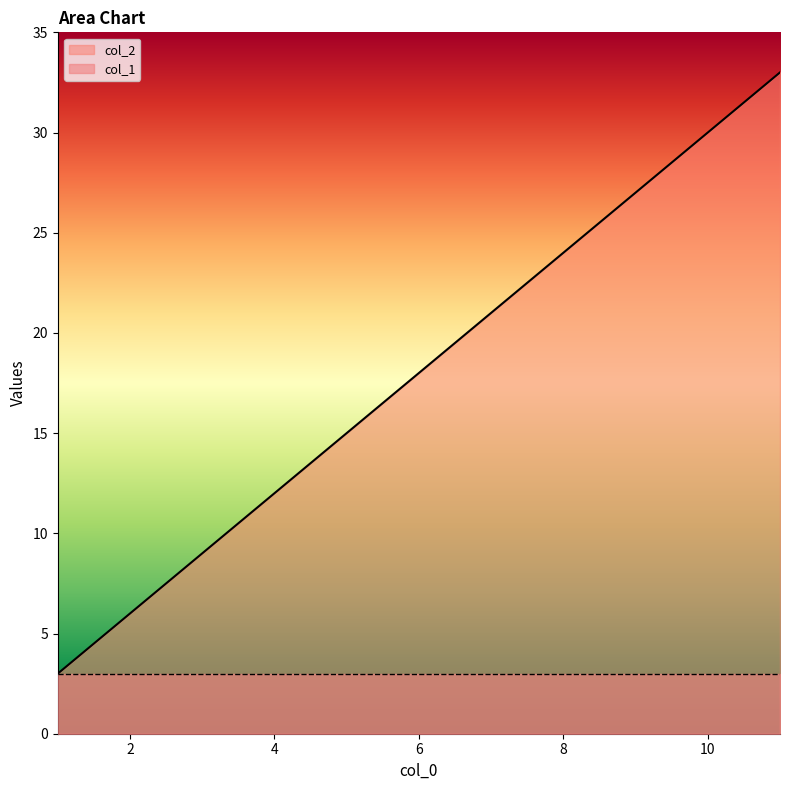

What is the maximum value shown in the chart?

33